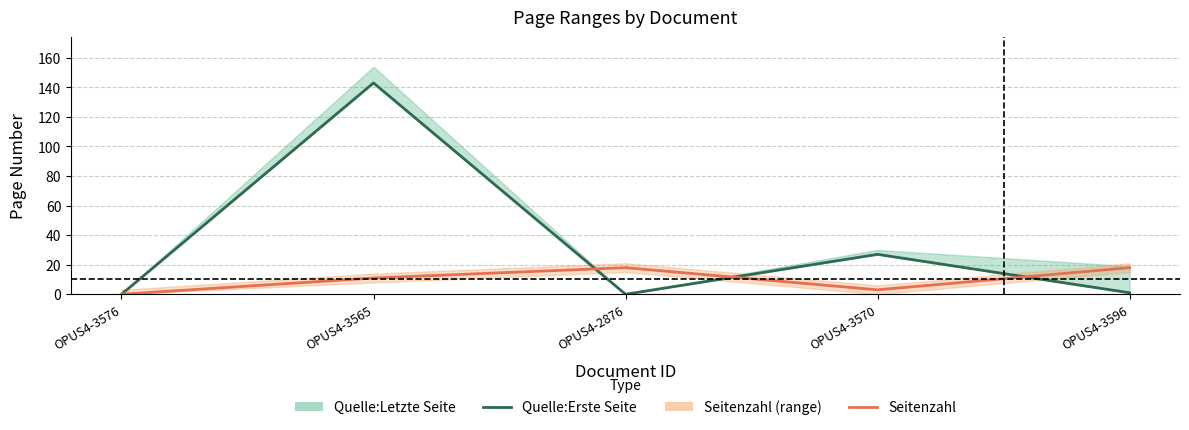

Where is Quelle:Erste Seite nearest to the value 71?

OPUS4-3570